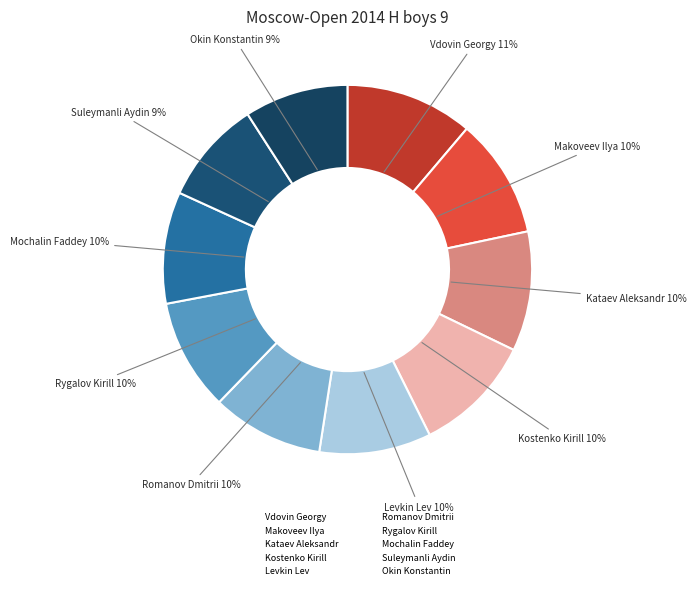

True or false: Suleymanli Aydin accounts for 1% of the total.

False